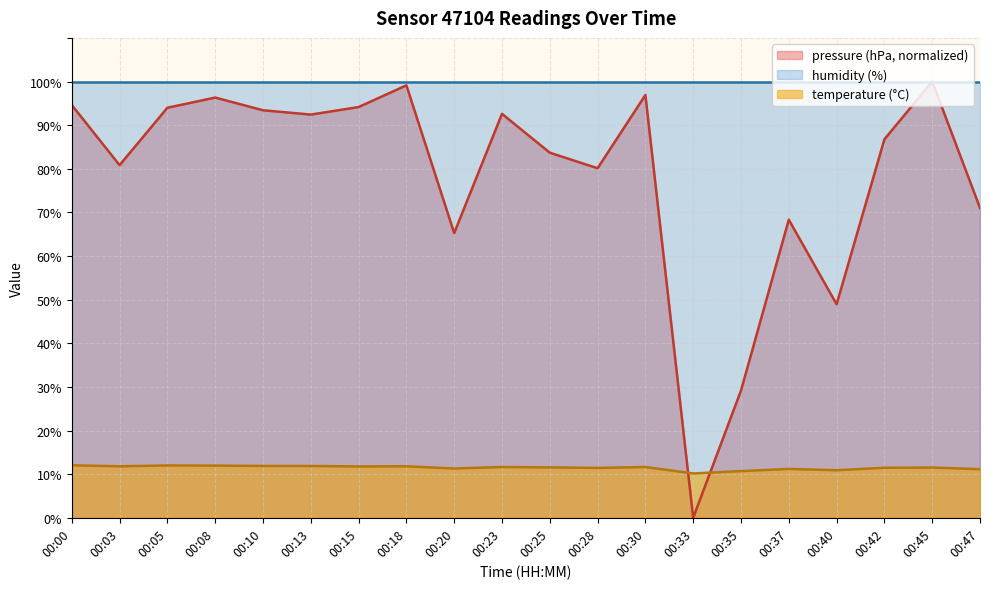

What are all the series names shown in the legend?

pressure (hPa, normalized), humidity (%), temperature (°C)